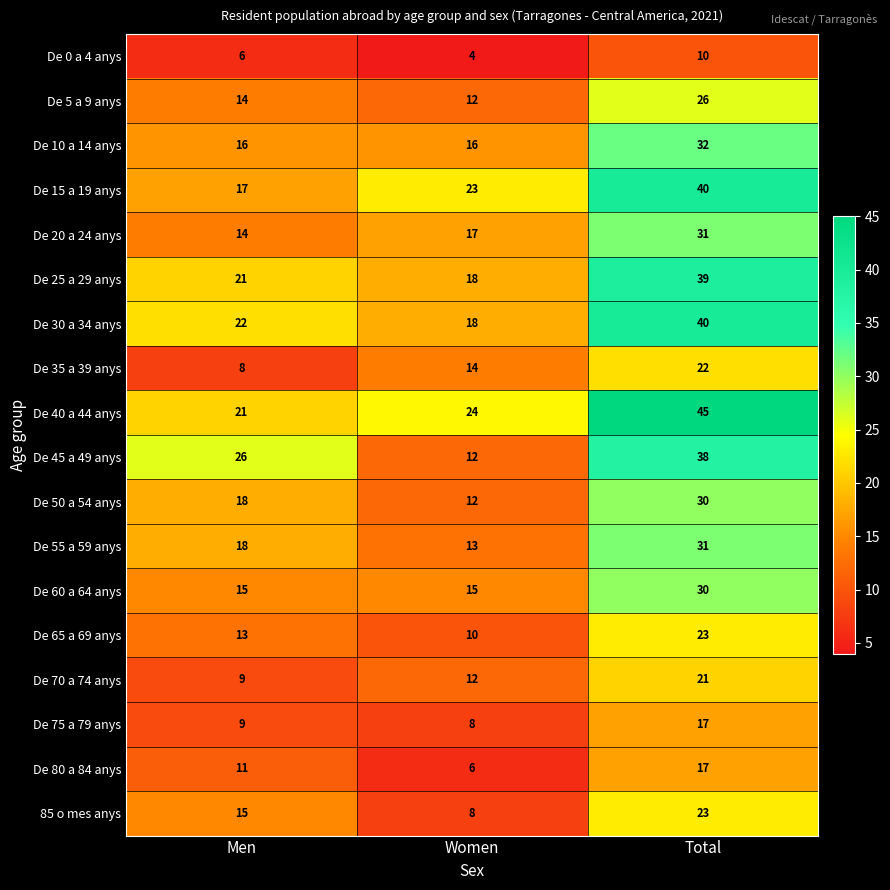

How many values in the De 60 a 64 anys series exceed 15?

1